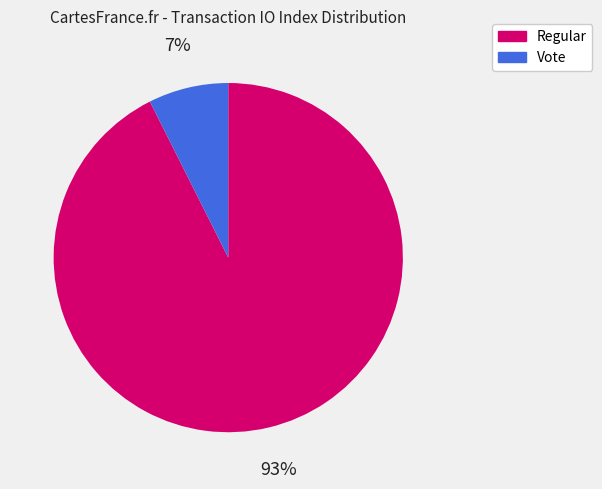

Between Regular and Vote, which is larger?

Regular